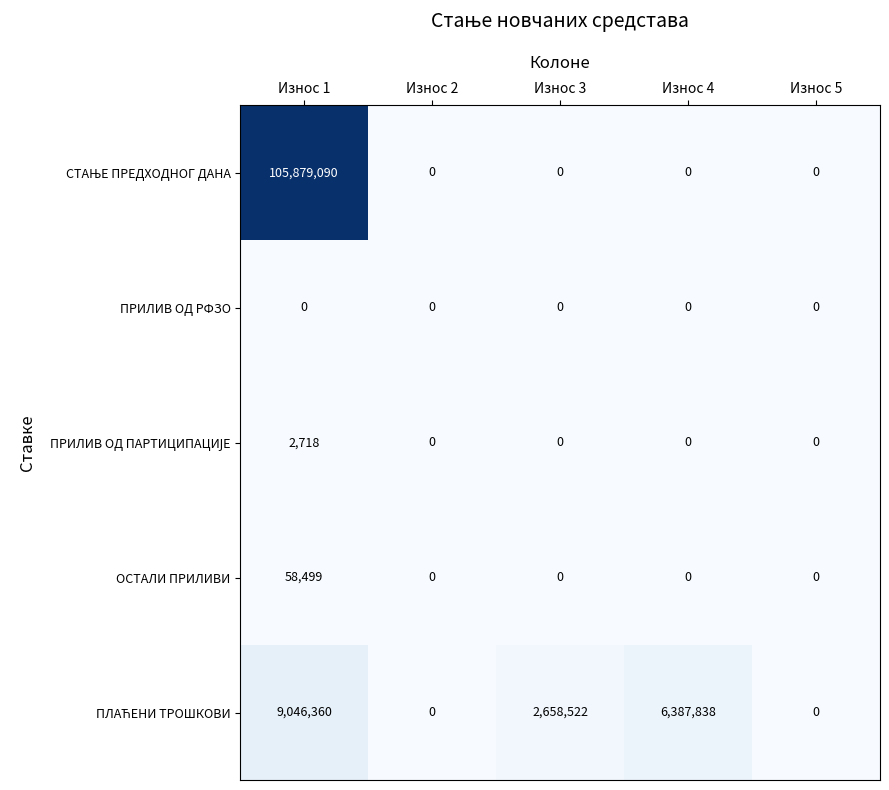

What is the maximum value shown in the chart?

105879090